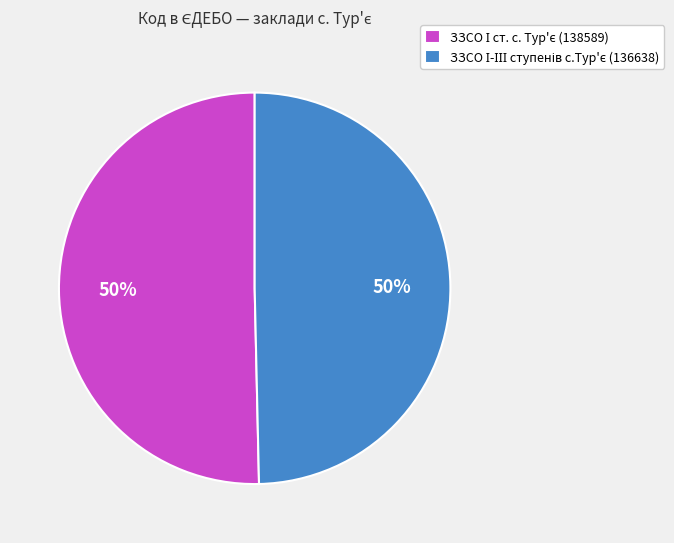

To the nearest percent, what is the average slice percentage?

50%